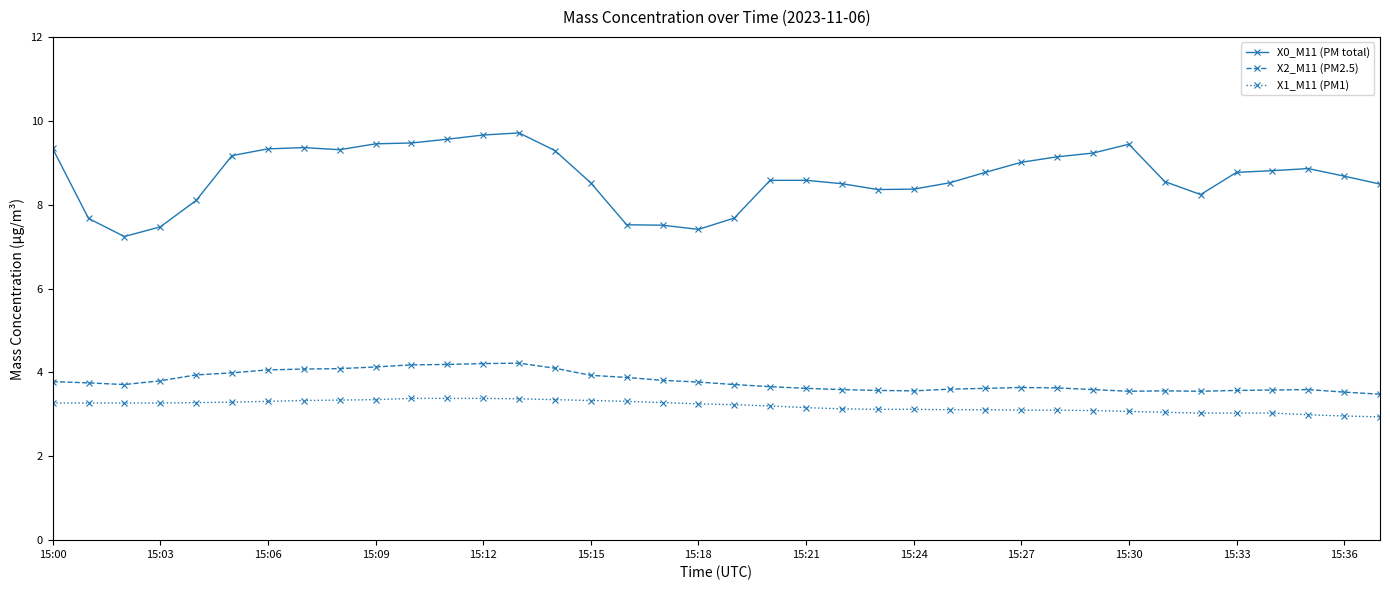

What is the smallest value displayed?

2.9